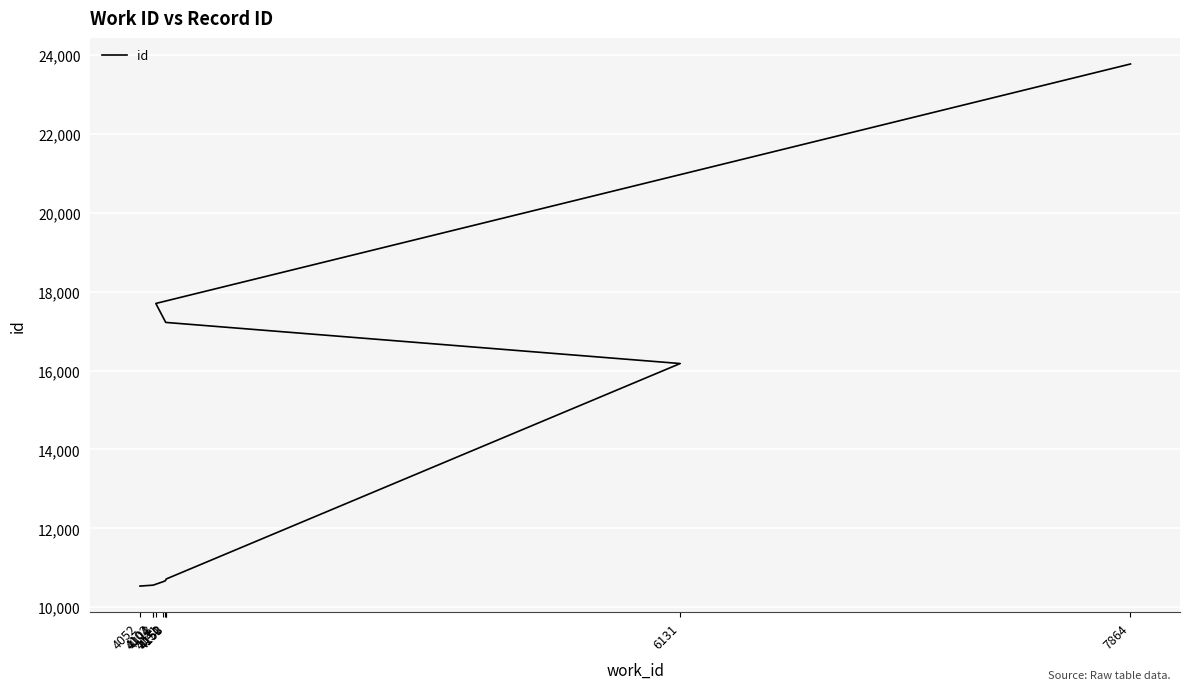

Where is the data nearest to the value 17156?

4151